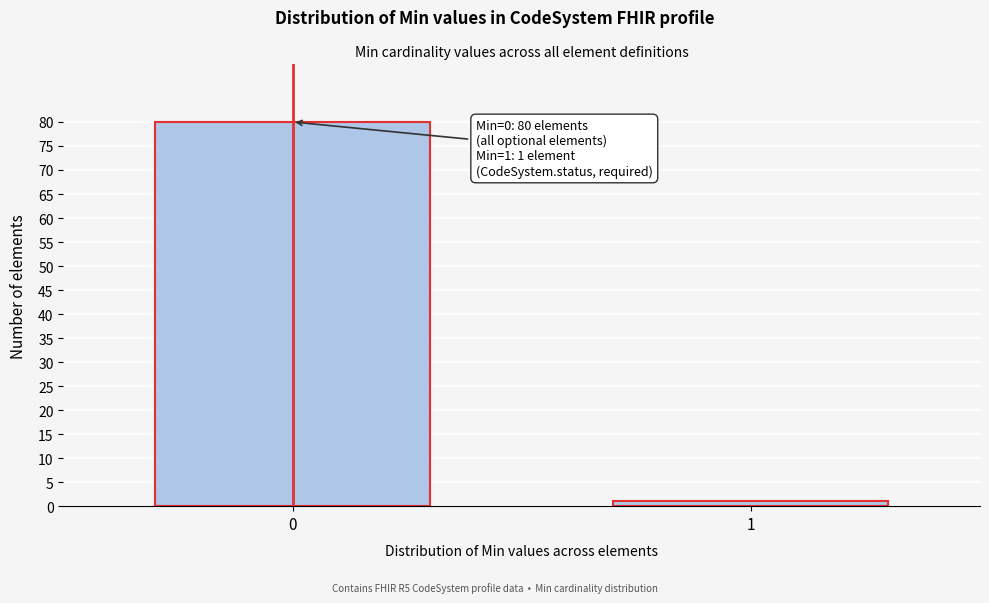

Reading right to left, list all the values displayed in this chart.

1=1	0=80